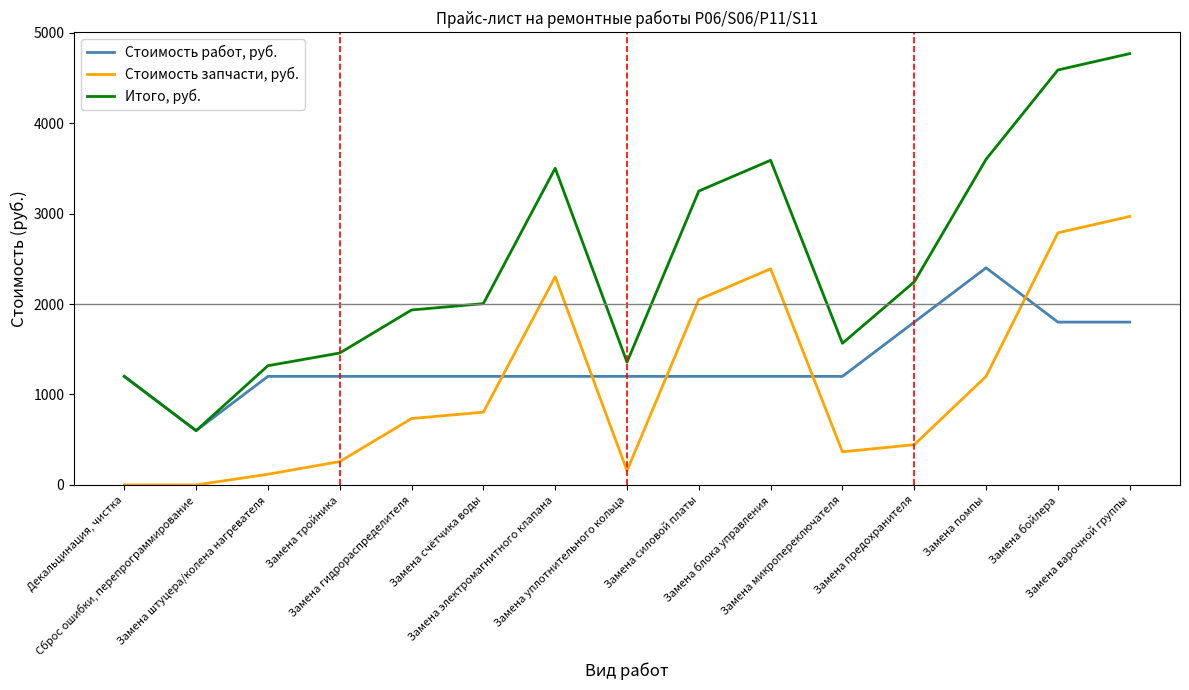

Between Замена счётчика воды and Замена предохранителя, which series saw the biggest shift?

Стоимость работ, руб.